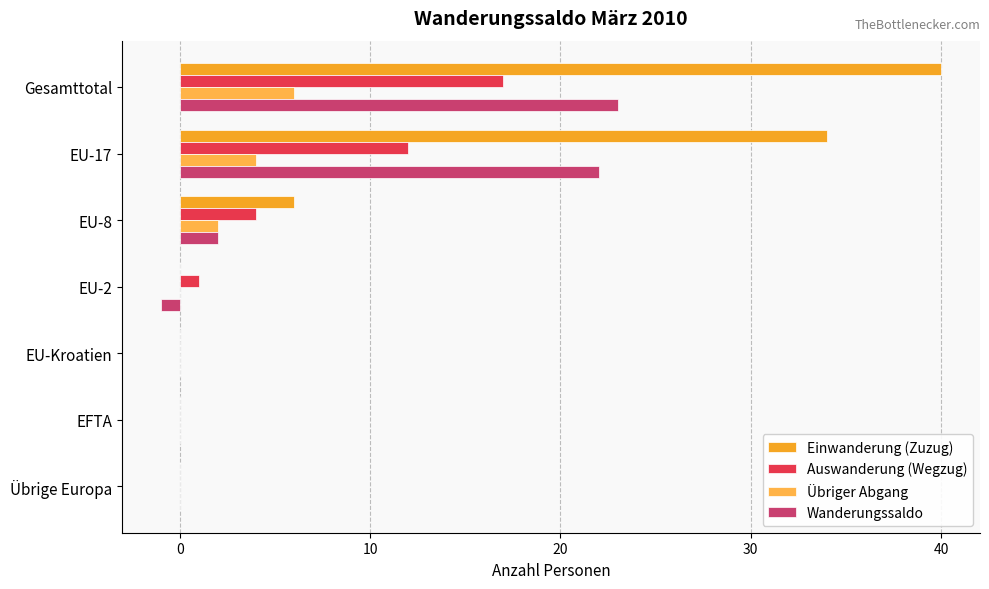

Count the number of categories in the chart.

7